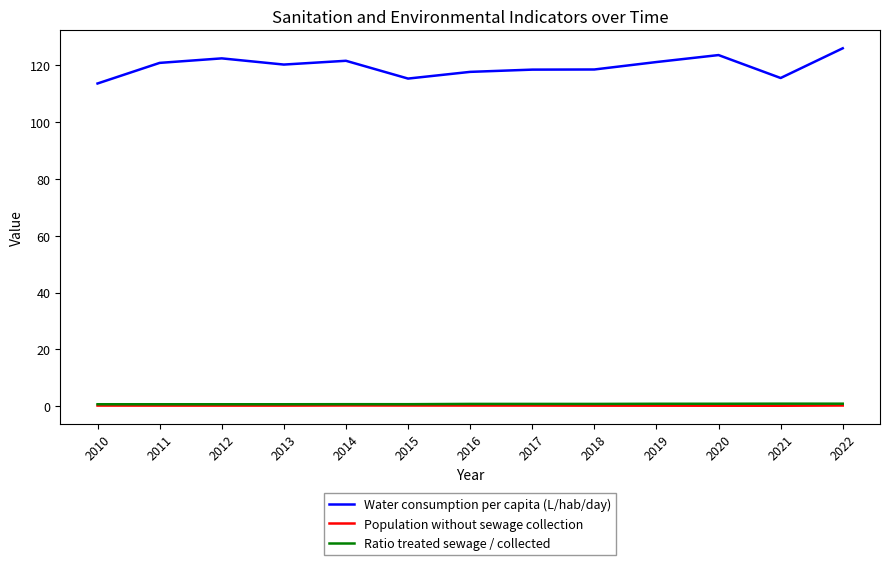

What is the total value across all series at 2012?

123.3